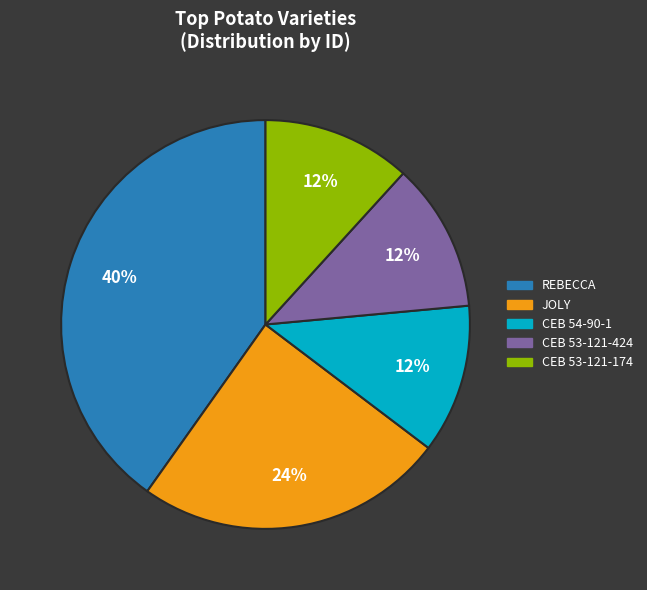

Is there any slice that represents more than half of the pie?

No